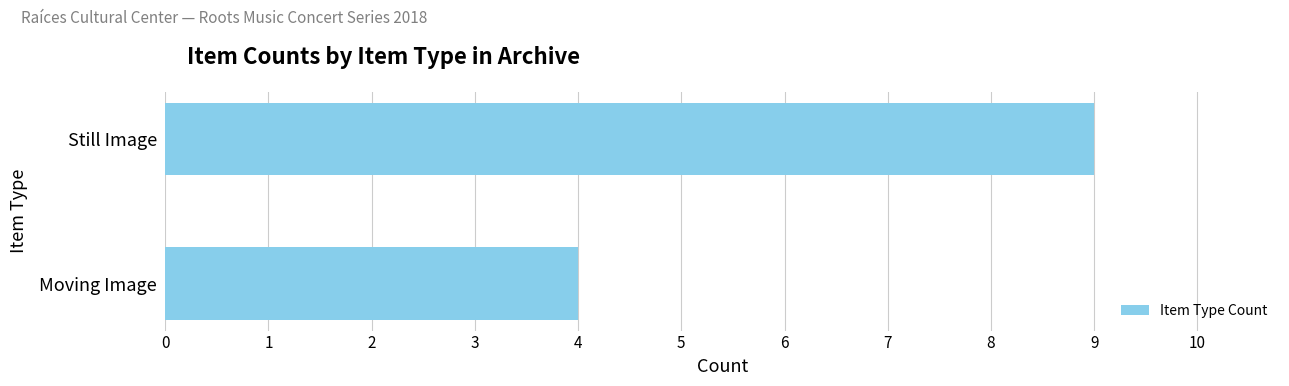

List the labels in order of value, smallest first.

Moving Image, Still Image